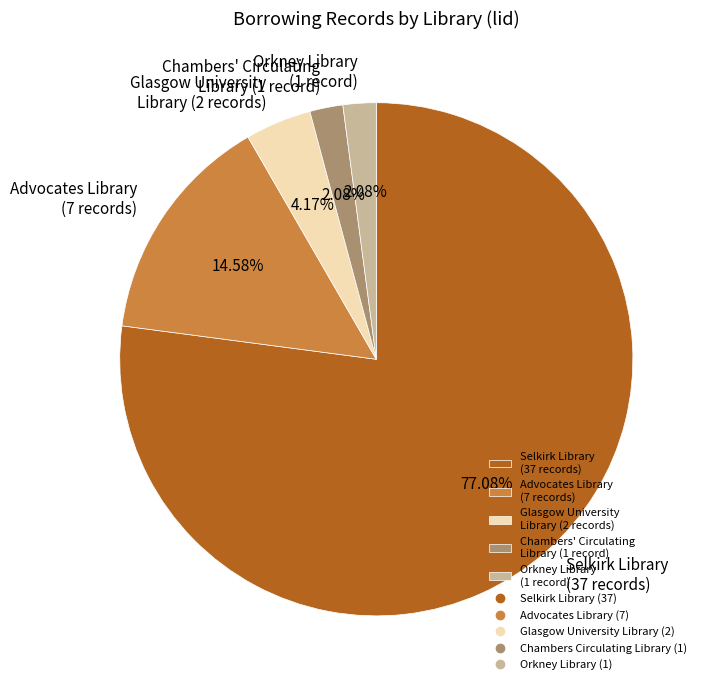

How many segments does this pie chart have?

5